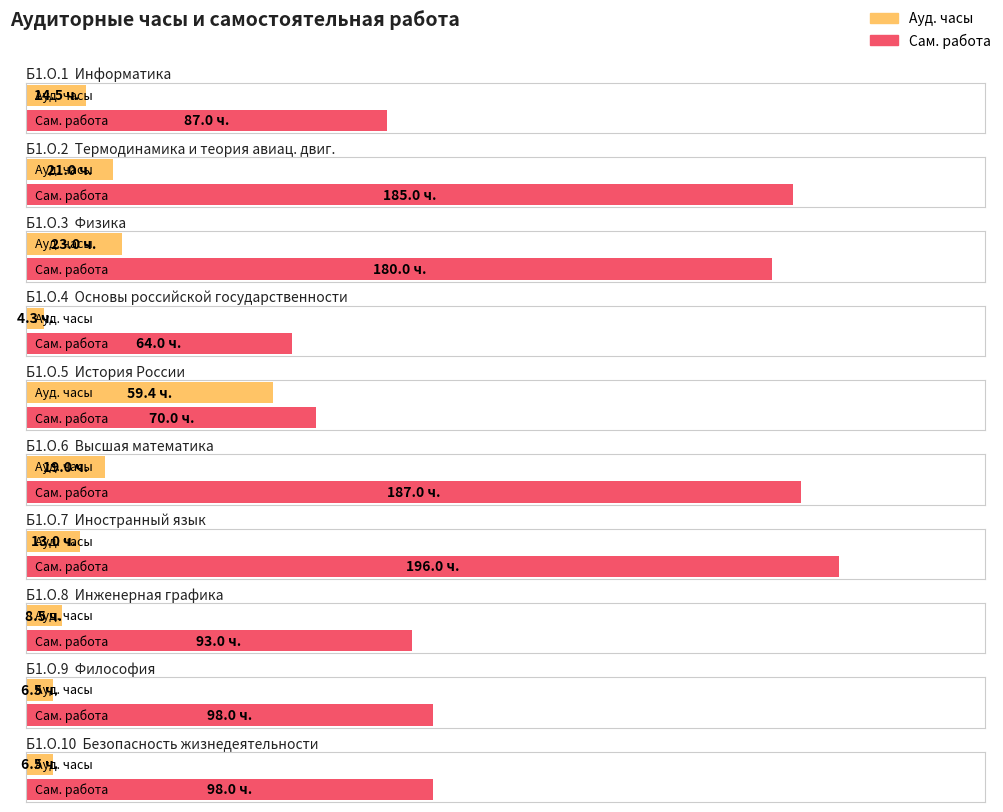

Reading left to right, what are all the values shown in this chart?

Ауд.: Б1.О.1=14.5	Б1.О.2=21.0	Б1.О.3=23.0	Б1.О.4=4.3	Б1.О.5=59.4	Б1.О.6=19.0	Б1.О.7=13.0	Б1.О.8=8.5	Б1.О.9=6.5	Б1.О.10=6.5
СР: Б1.О.1=87.0	Б1.О.2=185.0	Б1.О.3=180.0	Б1.О.4=64.0	Б1.О.5=70.0	Б1.О.6=187.0	Б1.О.7=196.0	Б1.О.8=93.0	Б1.О.9=98.0	Б1.О.10=98.0